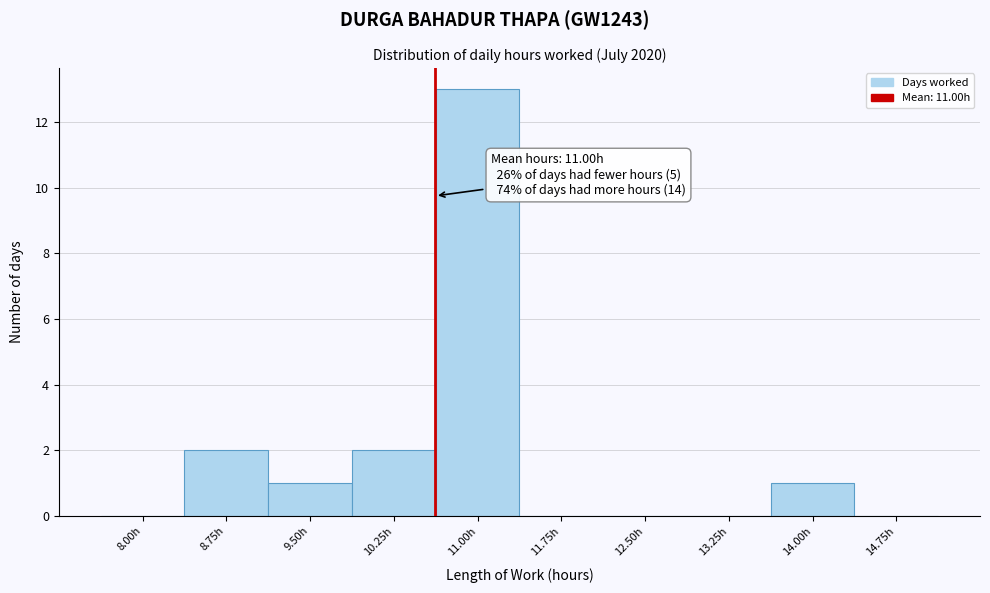

Reading left to right, list all the values displayed in this chart.

8.00h=0	8.75h=2	9.50h=1	10.25h=2	11.00h=13	11.75h=0	12.50h=0	13.25h=0	14.00h=1	14.75h=0